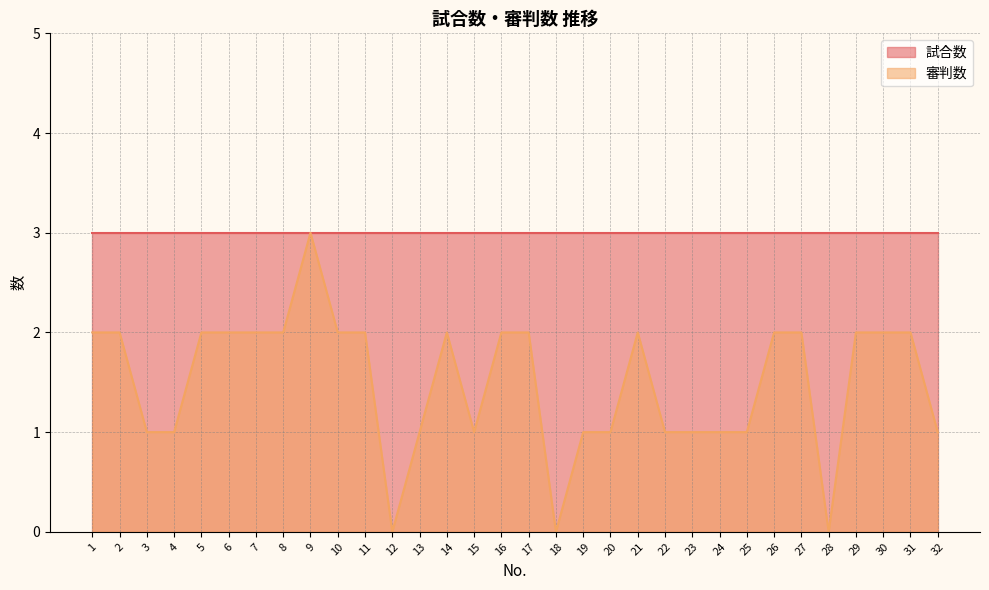

How many points are higher than both their immediate neighbors (excluding endpoints)?

3